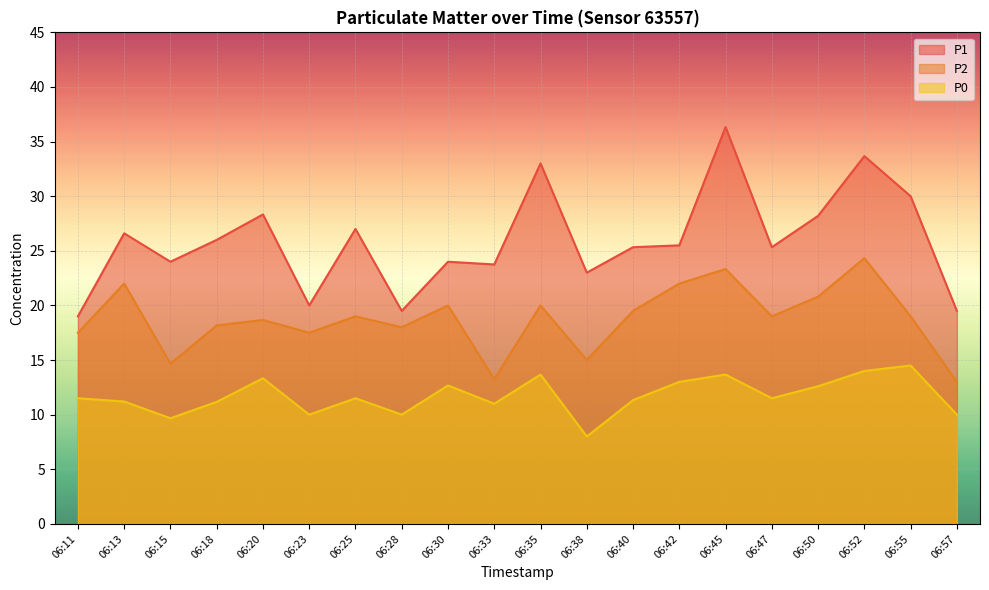

How many categories are shown in the chart?

20